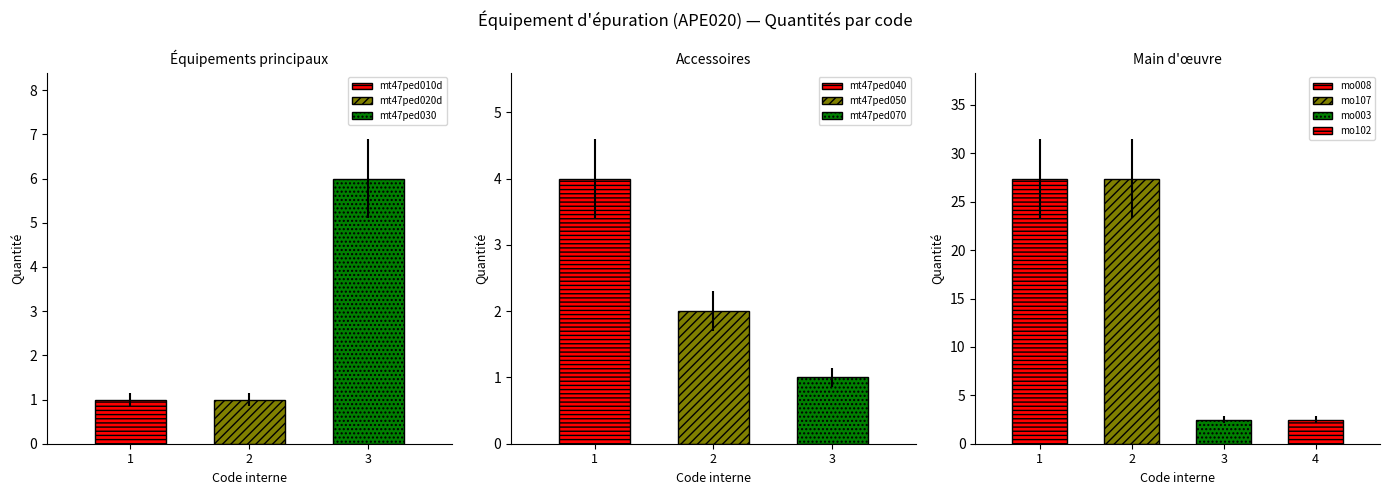

What is the difference between the second highest and minimum values?

26.4